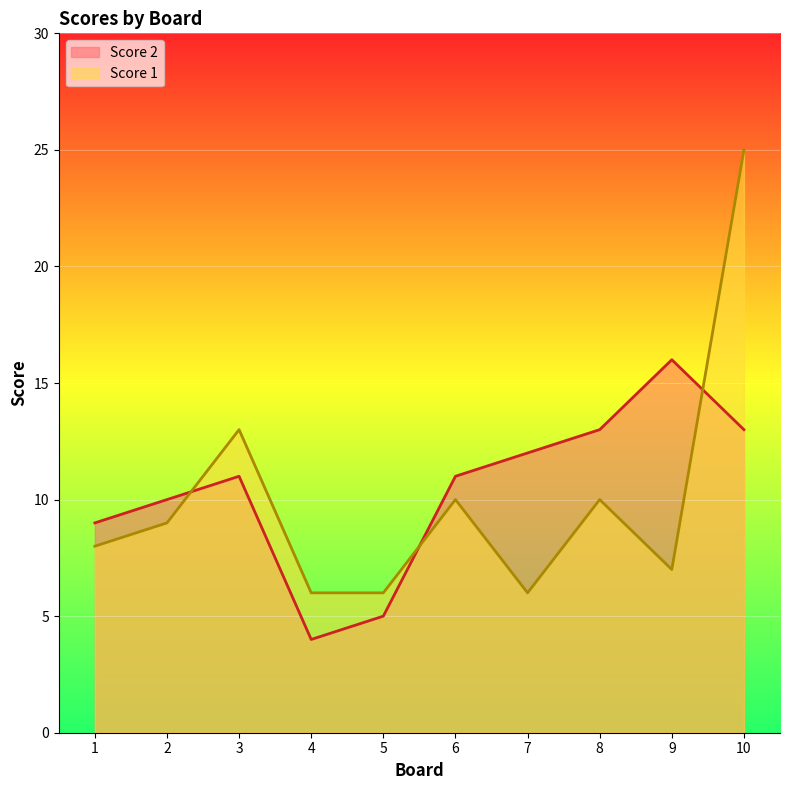

Which series ends up on top after the final intersection of Score 2 and Score 1?

Score 1